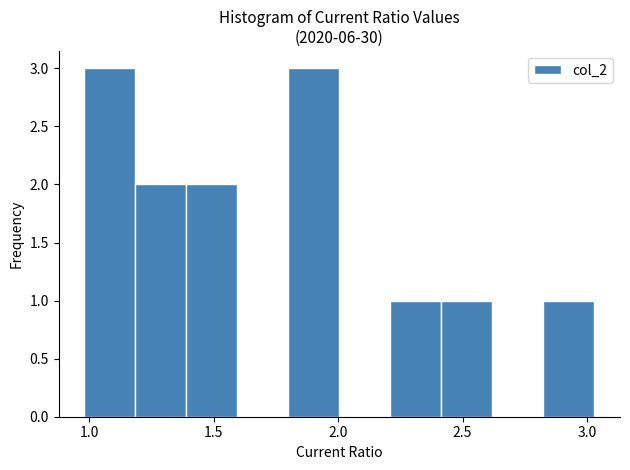

Reading left to right, transcribe this chart: for each bar, give the range it covers on the x-axis and its height. Neither the bar edges nor the heights are printed on the chart, so give them approximately, as read against the axes.

0.980 to 1.185: 3
1.185 to 1.390: 2
1.390 to 1.595: 2
1.595 to 1.800: 0
1.800 to 2.005: 3
2.005 to 2.210: 0
2.210 to 2.415: 1
2.415 to 2.620: 1
2.620 to 2.825: 0
2.825 to 3.030: 1